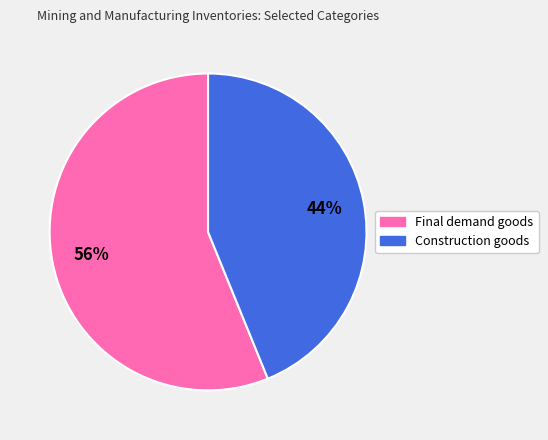

Does Final demand goods account for over 50% of the chart?

Yes